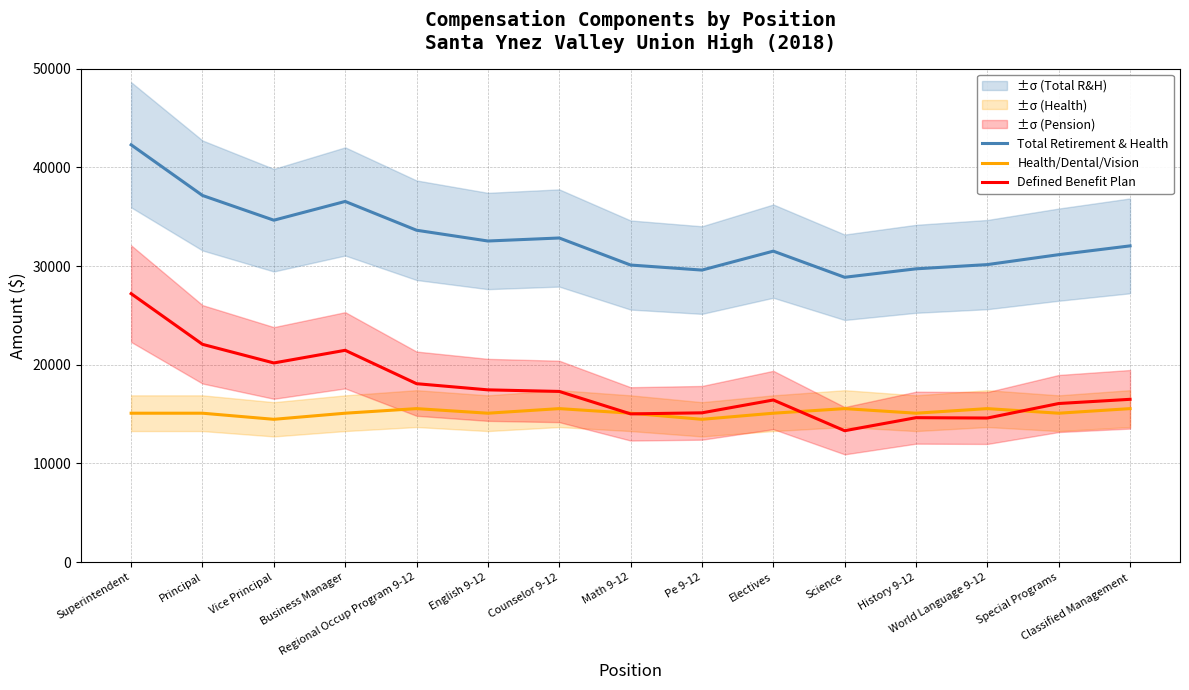

True or false: Health/Dental/Vision has a value of 3343 at Math 9-12.

False